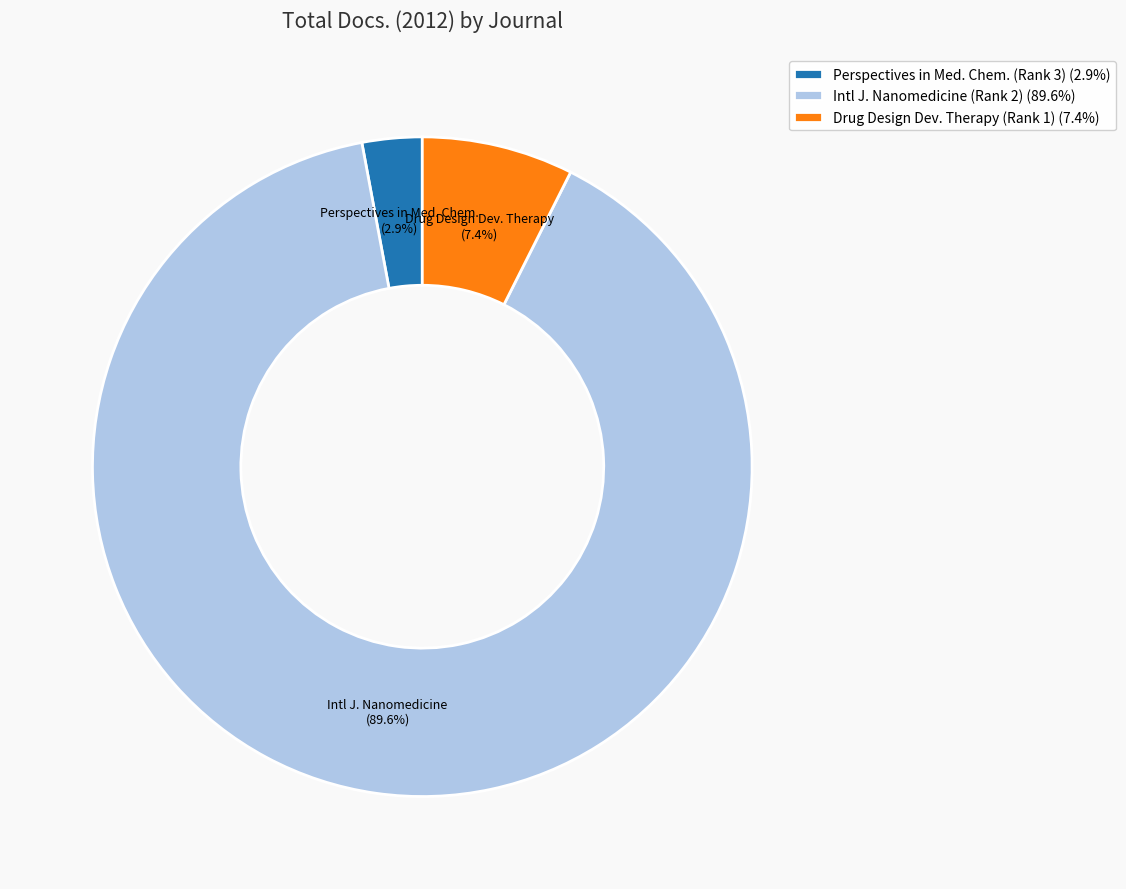

How much of the chart is everything except Perspectives in Med. Chem. (Rank 3) (2.9%)?

97.1%